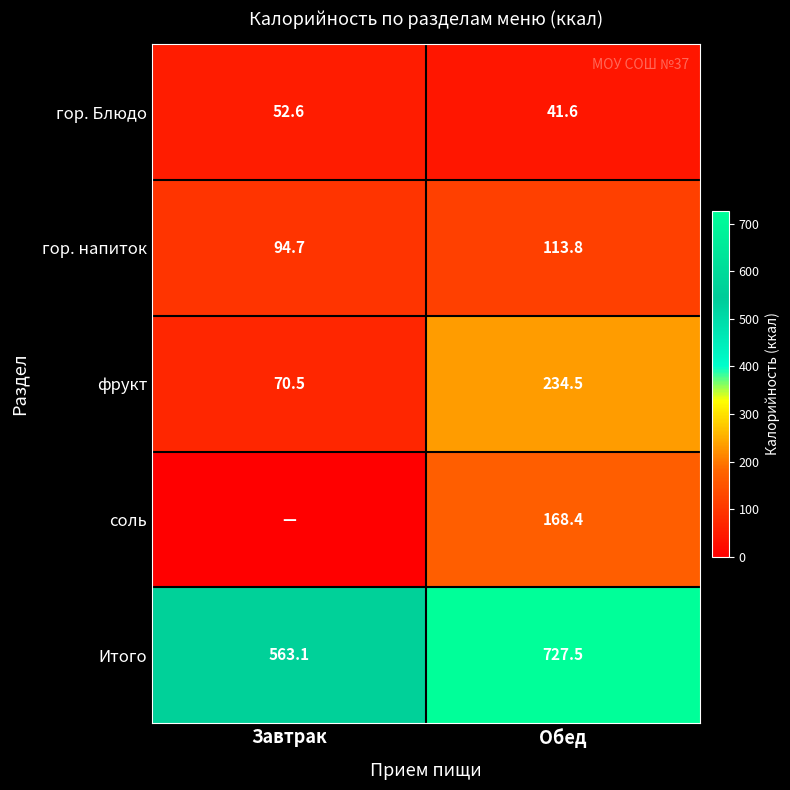

True or false: Итого has a value of 200.1 at Обед.

False